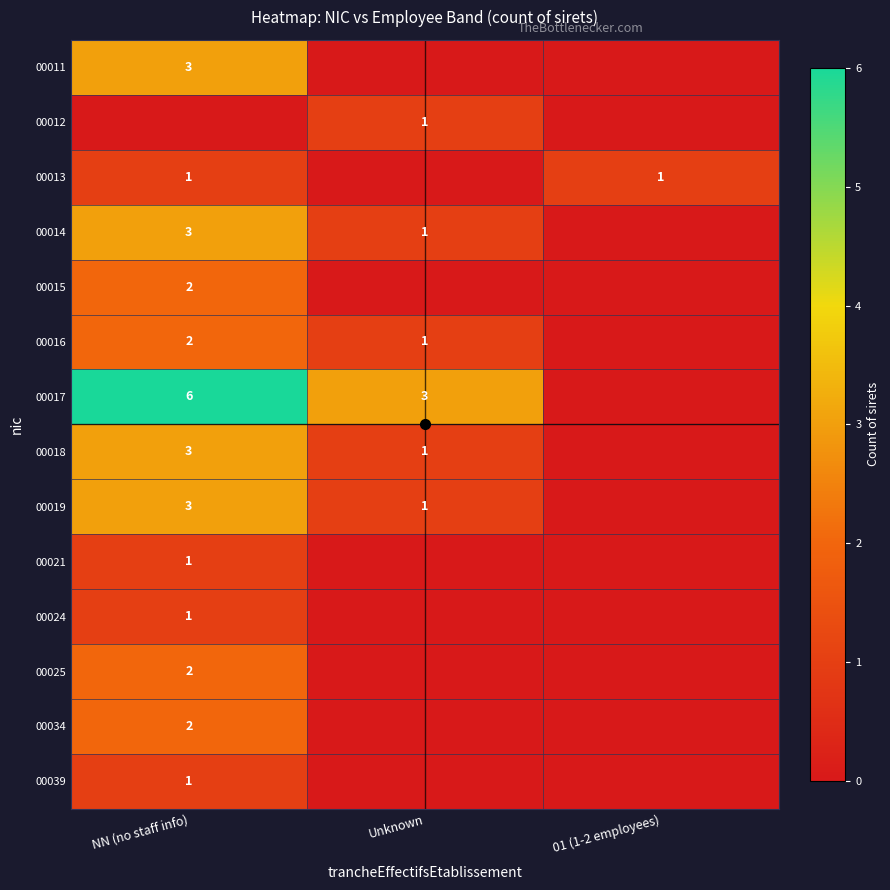

The value of 00017 at Unknown is 5. True or false?

False